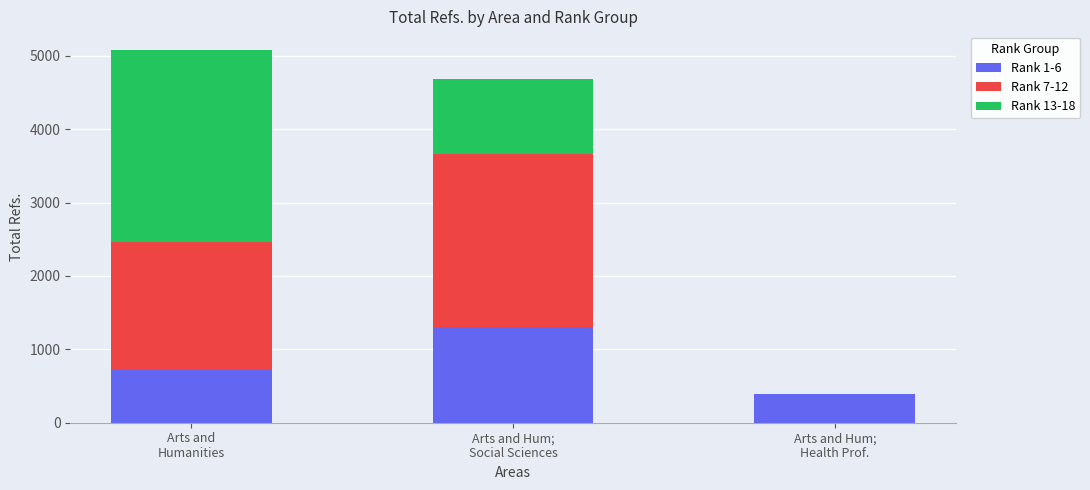

The value of Rank 1-6 at Arts and Hum;
Social Sciences is 1307. True or false?

True